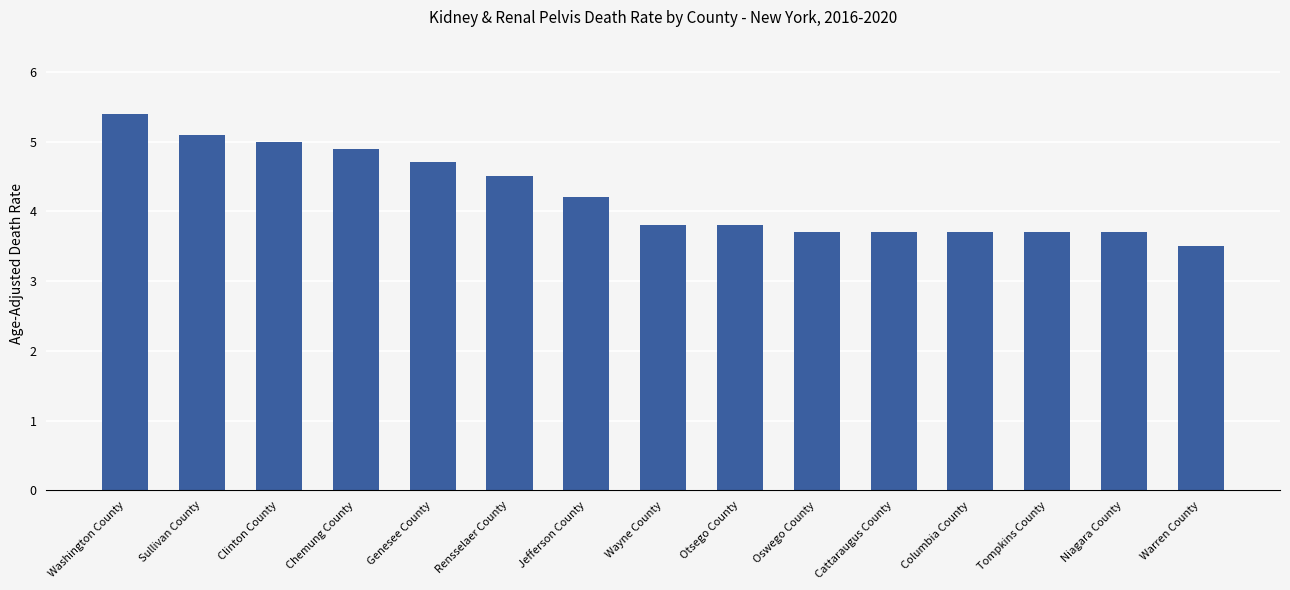

How many bars are there in total?

15